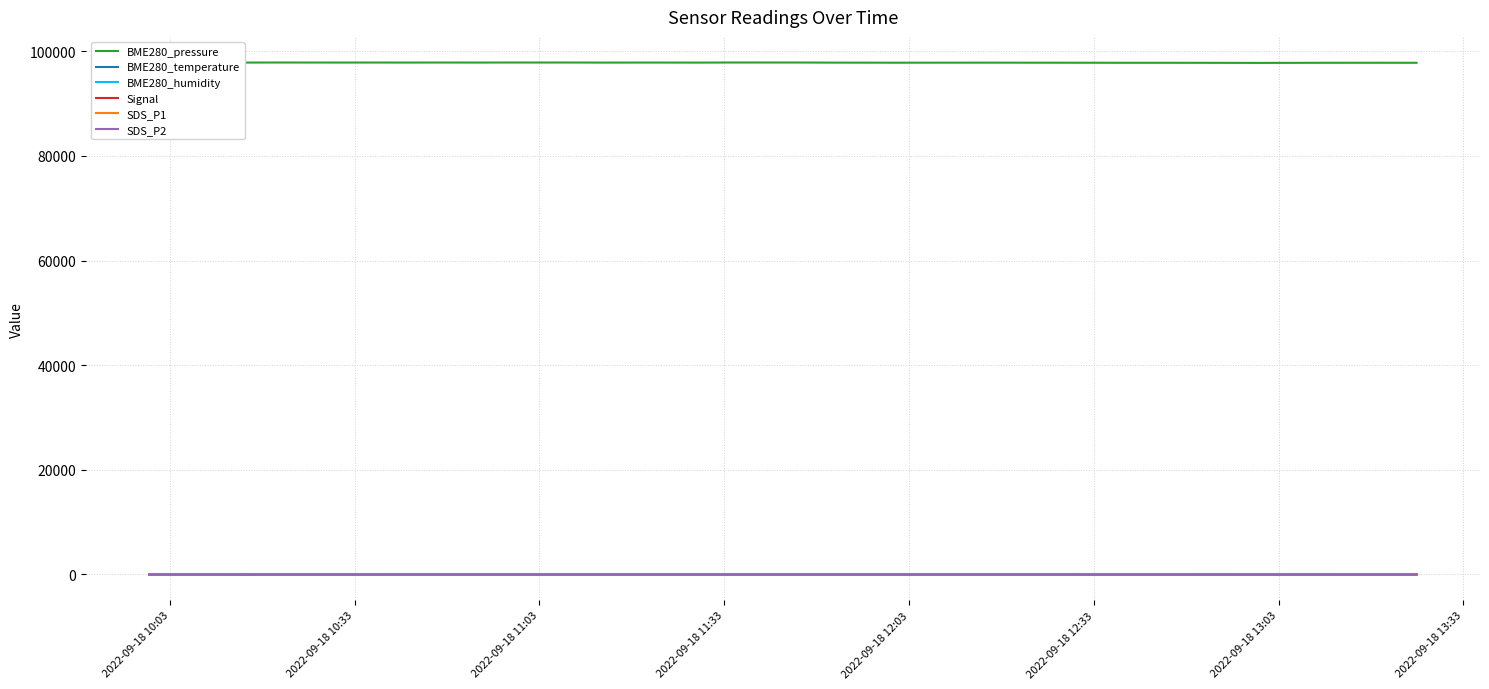

True or false: BME280_temperature and Signal cross at least once.

False